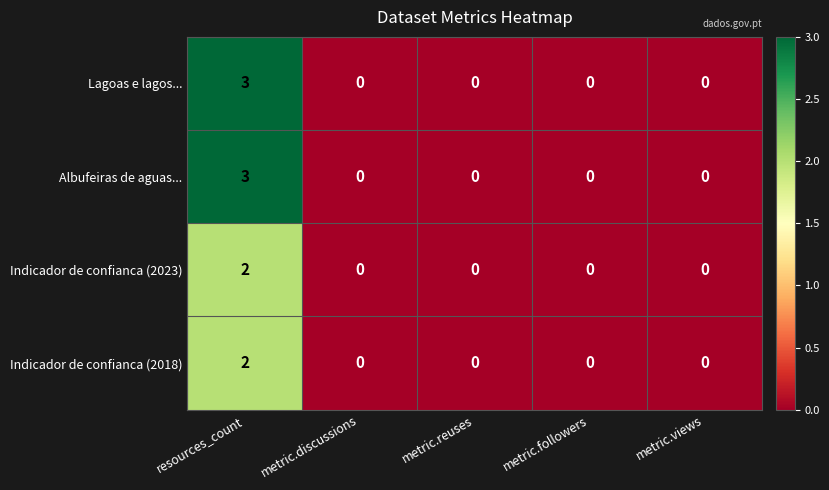

The value of Indicador de confianca (2018) at metric.views is 1. True or false?

False